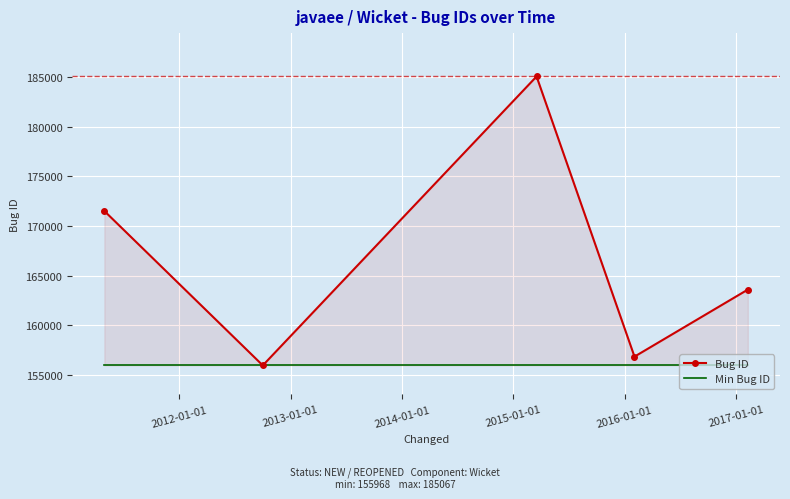

What is the average value of the Bug ID series?

166602